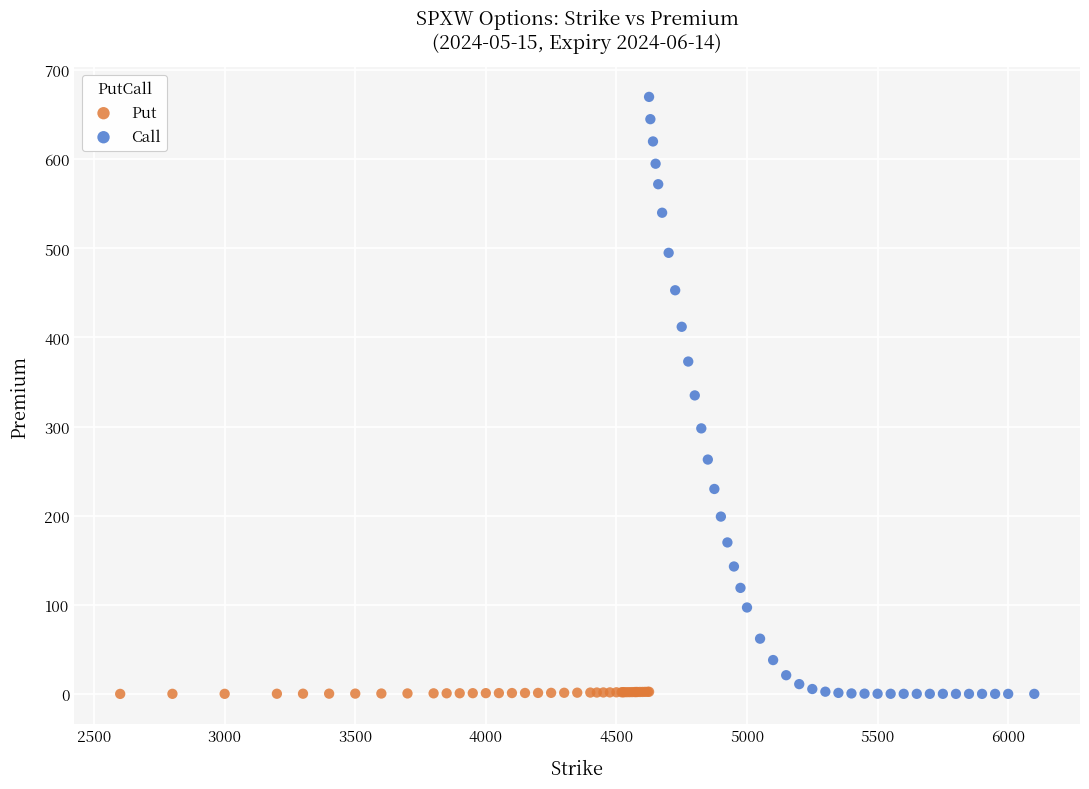

Which series has the widest spread of Y values?

Call